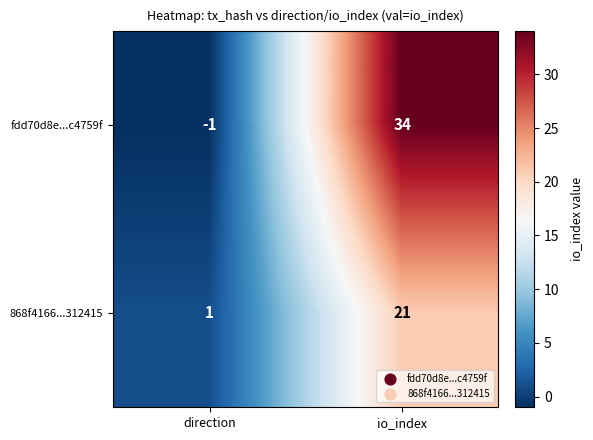

At how many categories does at least one series exceed 14?

1